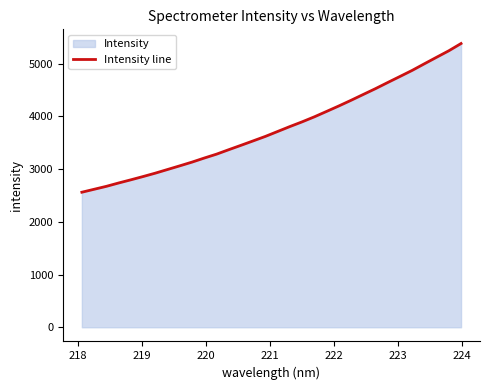

What is the greatest value displayed?

5380.8